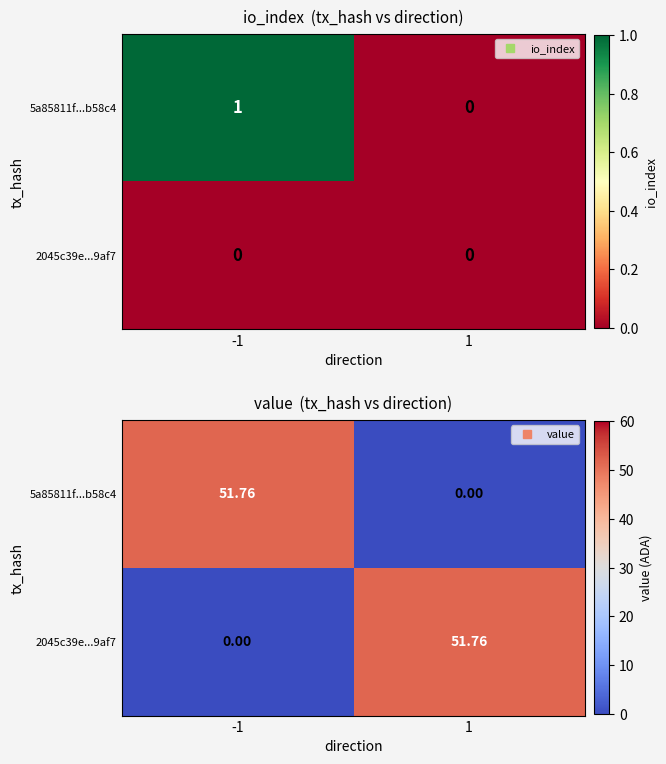

At how many categories does at least one series exceed 34?

2